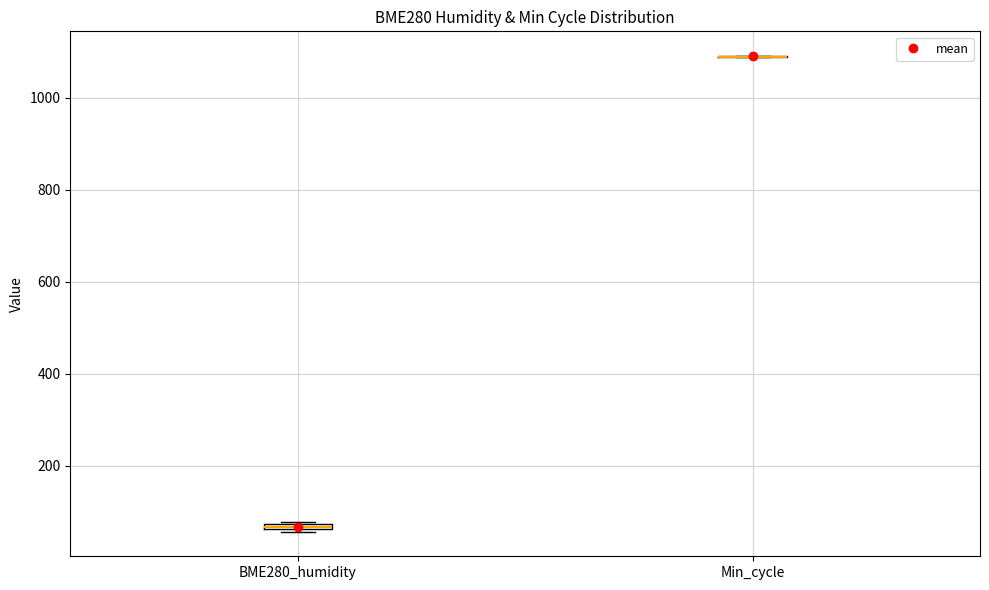

Where is the upper edge of the box for BME280_humidity on the y-axis? The values are not printed on the chart, so give them approximately, as read against the axis.

80